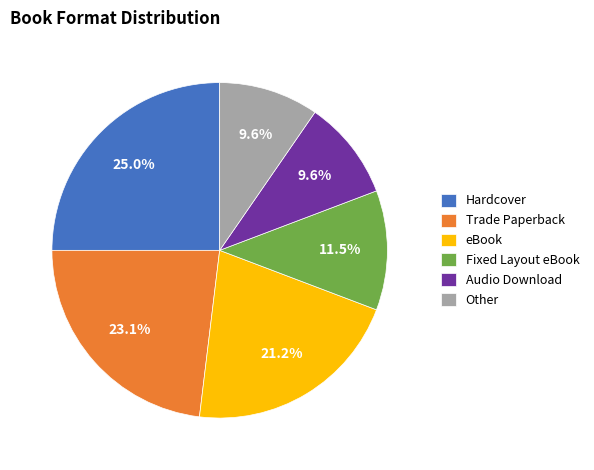

How many slices are in this pie chart?

6